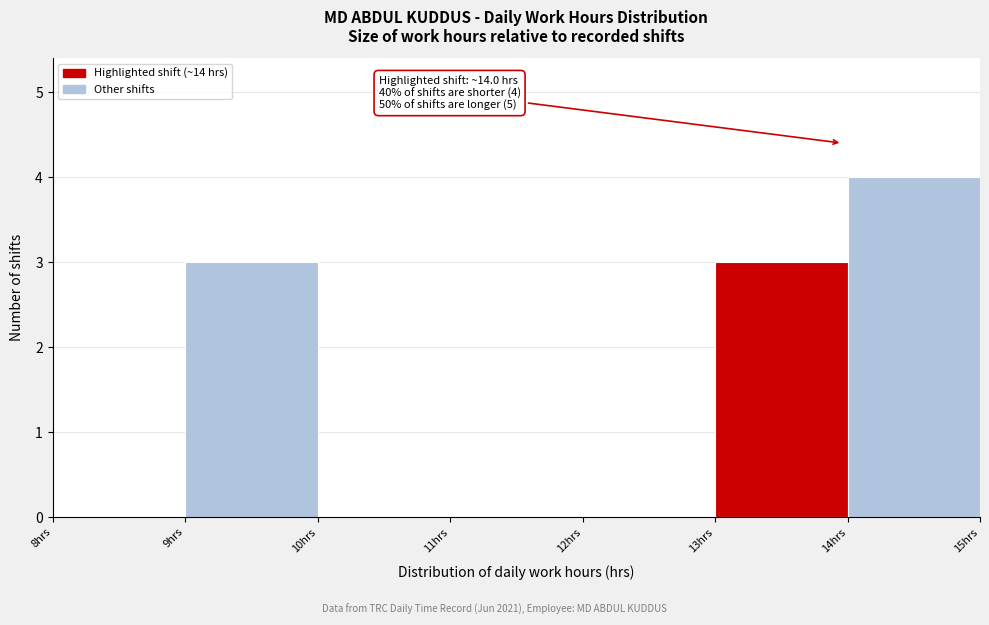

Which range on the x-axis has the tallest bar?

14 to 15